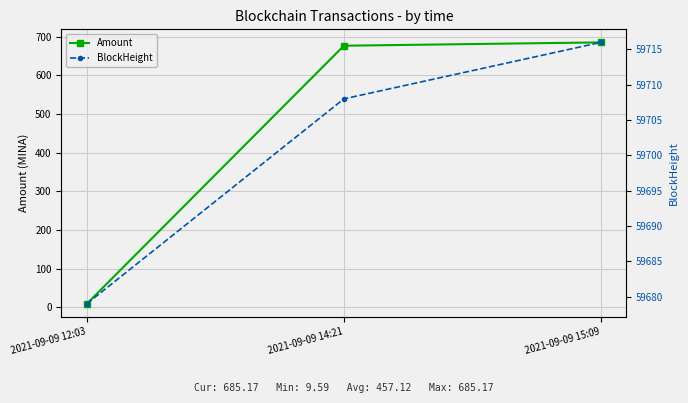

How many series are shown in this chart?

2